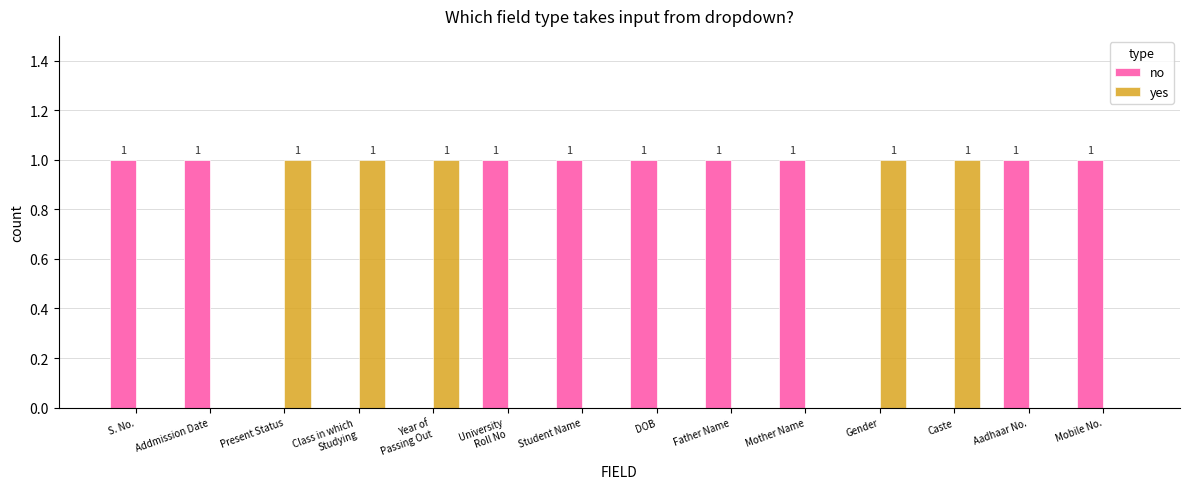

The value of yes at Student Name is 0. True or false?

True